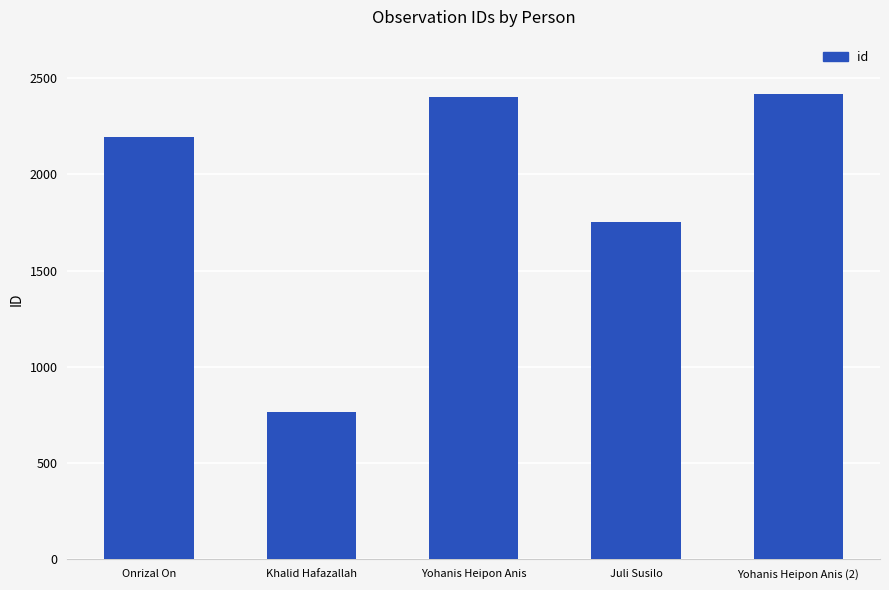

The chart shows a value of 2419 at Yohanis Heipon Anis (2). True or false?

True